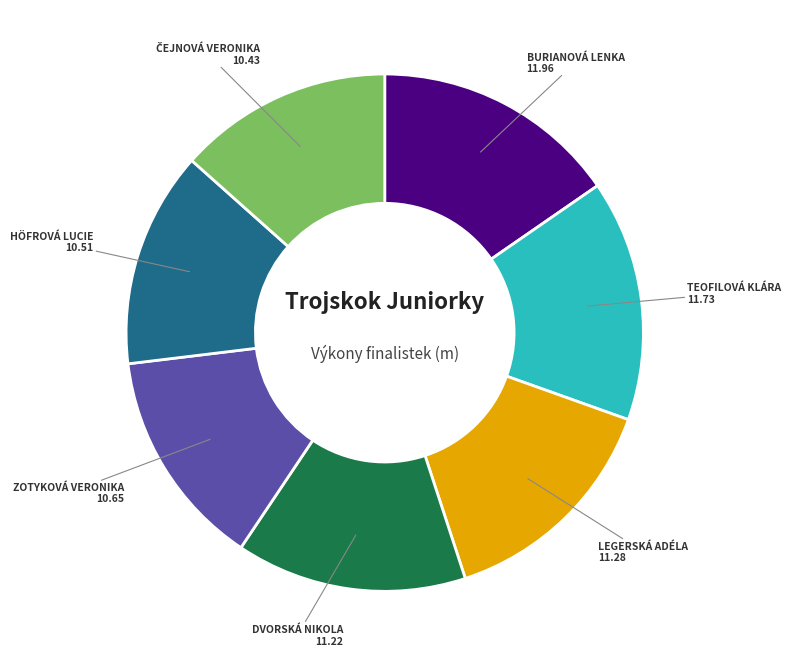

Is there a majority slice in this chart?

No